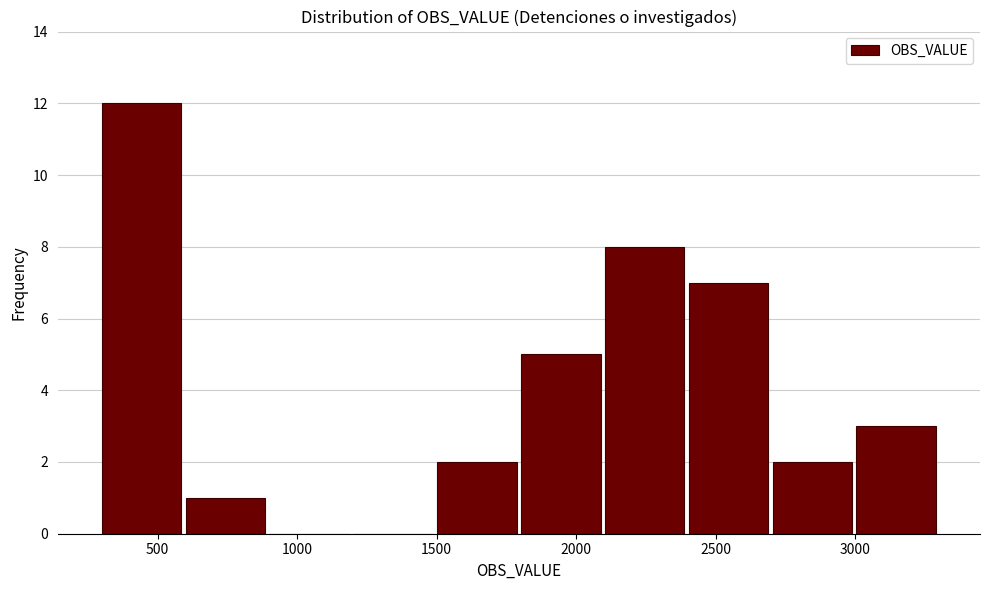

Which range on the x-axis has the tallest bar?

300 to 600